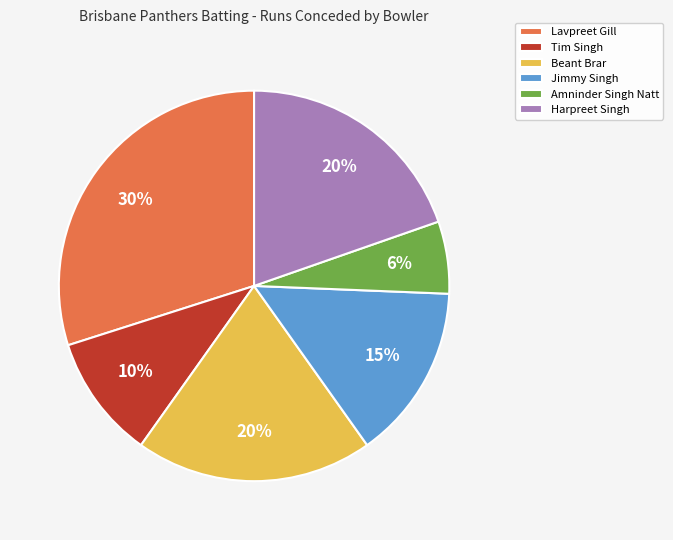

To the nearest percent, what is the difference between the largest and smallest slice percentages?

24%